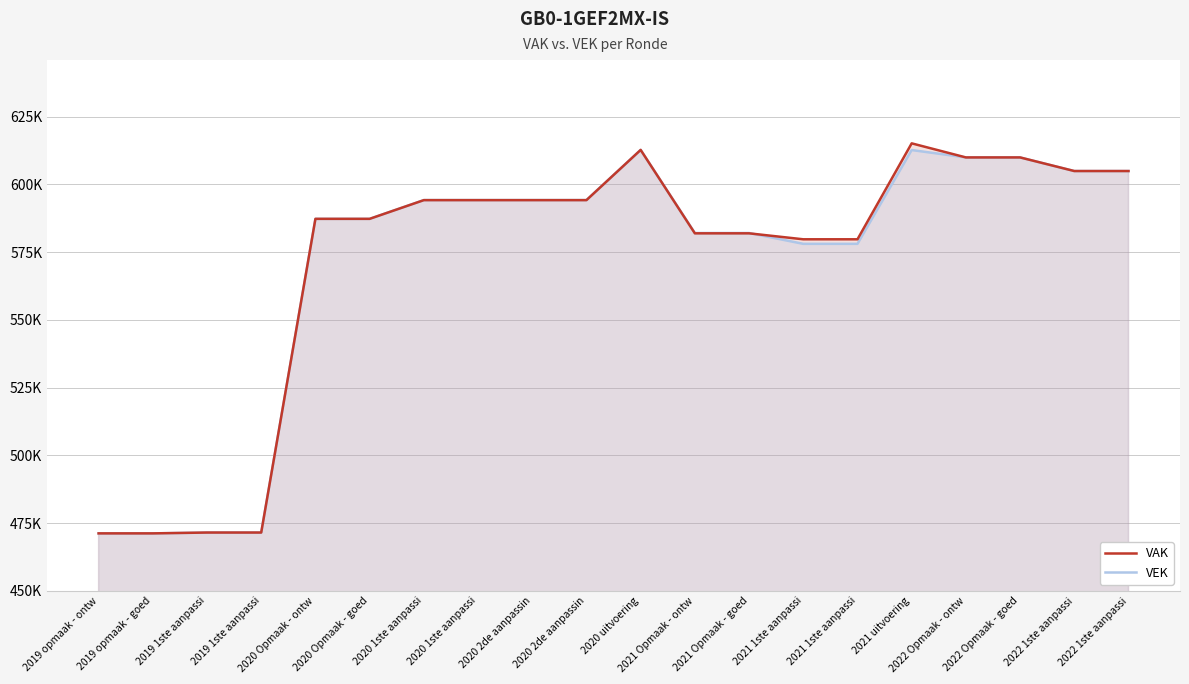

The VEK series shows 471541 at 2019 1ste aanpassi. True or false?

True